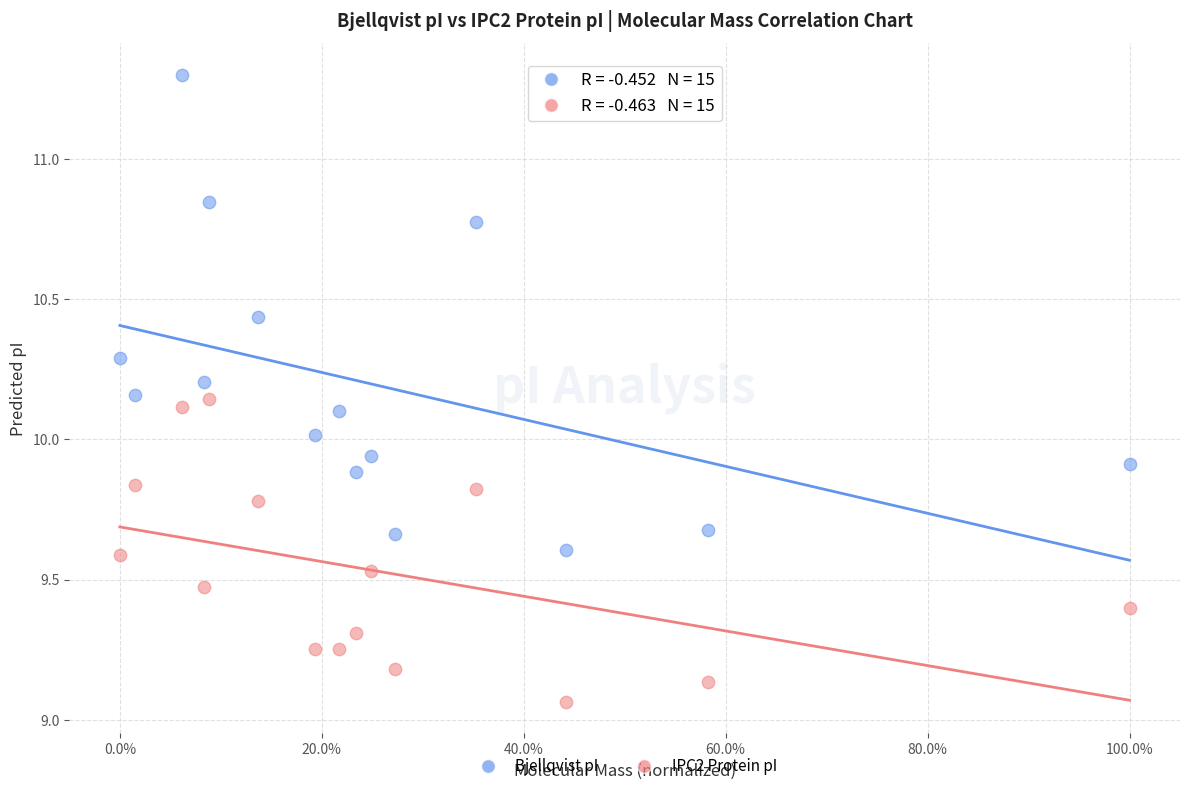

Across all data points, what is the range of Y values (max minus min)?

2.2